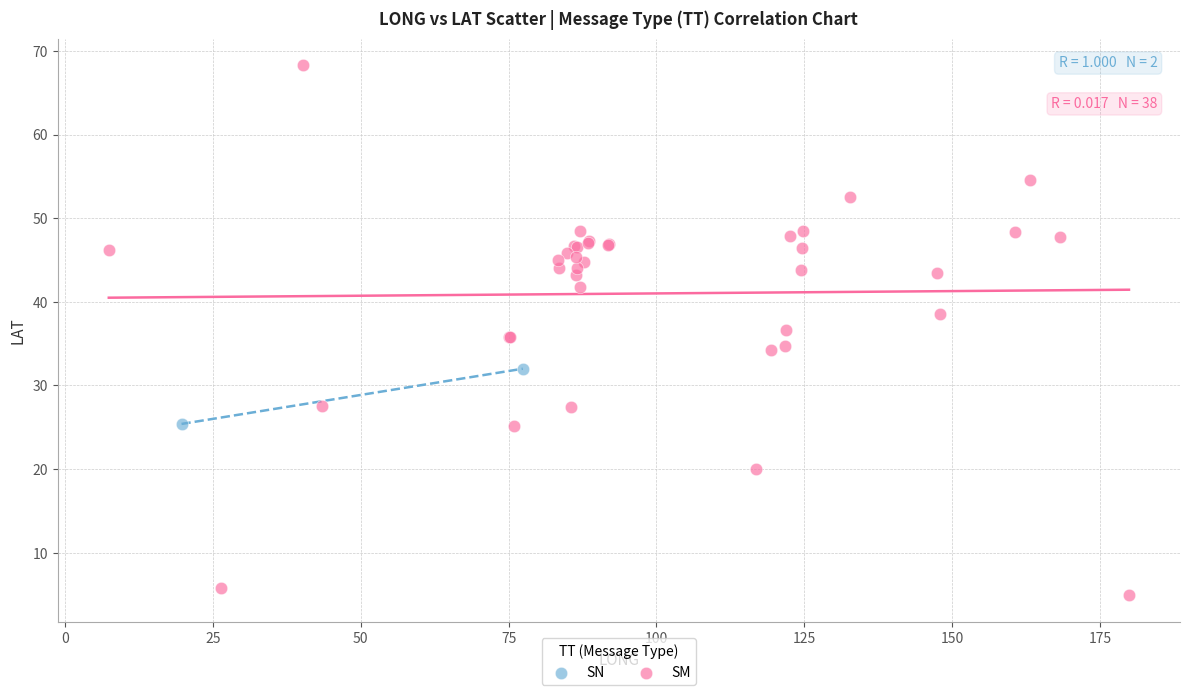

What are all the series names shown in the legend?

SN, SM